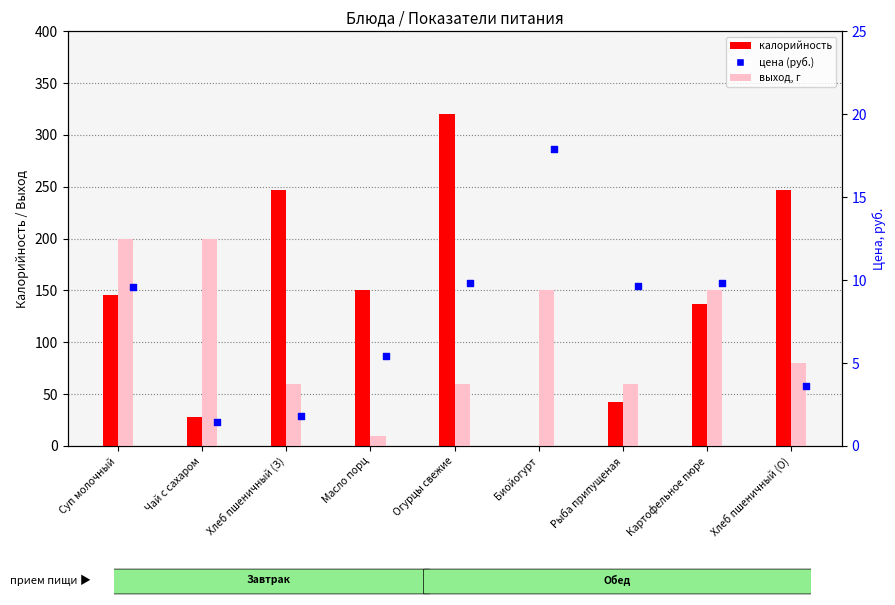

Which series has the widest spread of Y values?

калорийность